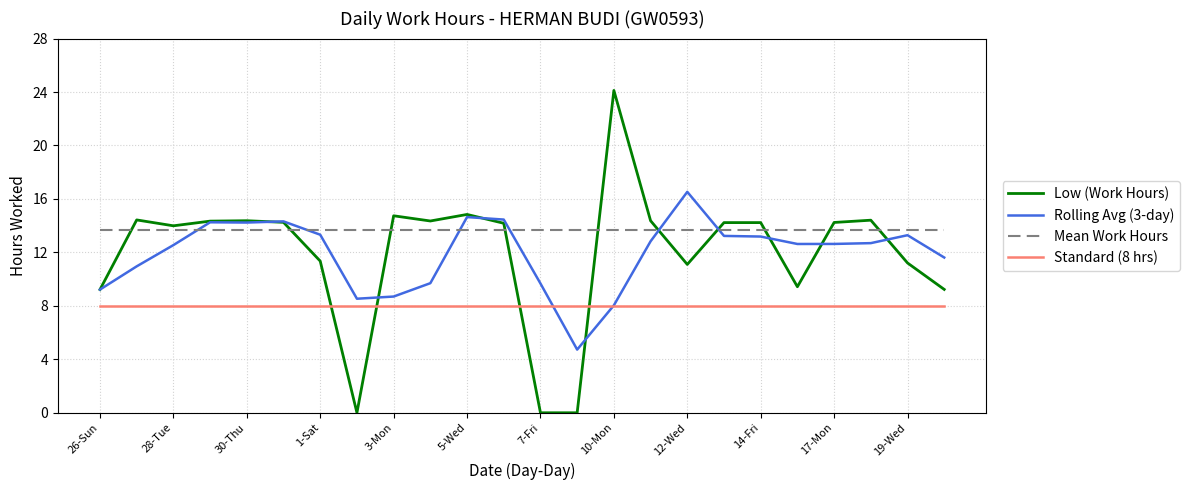

Which series has the largest range (max minus min)?

Low (Work Hours)